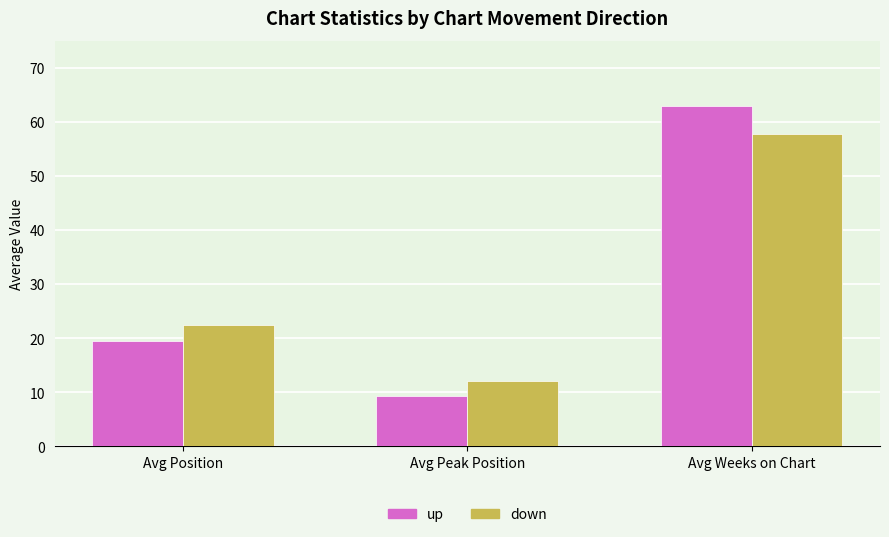

Rank the series by their maximum value, from lowest to highest.

down, up